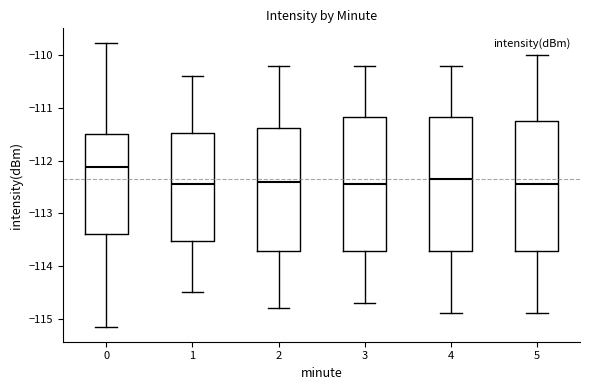

Reading left to right, read every box against the y-axis: the position of its median line, the range the box covers, and the ends of its whiskers. The values are not printed on the chart, so give them approximately, as read against the axis.

0: median -112.1, box -113.4 to -111.5, whiskers -115.2 to -109.8
1: median -112.4, box -113.5 to -111.5, whiskers -114.5 to -110.4
2: median -112.4, box -113.7 to -111.4, whiskers -114.8 to -110.2
3: median -112.4, box -113.7 to -111.2, whiskers -114.7 to -110.2
4: median -112.3, box -113.7 to -111.2, whiskers -114.9 to -110.2
5: median -112.4, box -113.7 to -111.2, whiskers -114.9 to -110.0